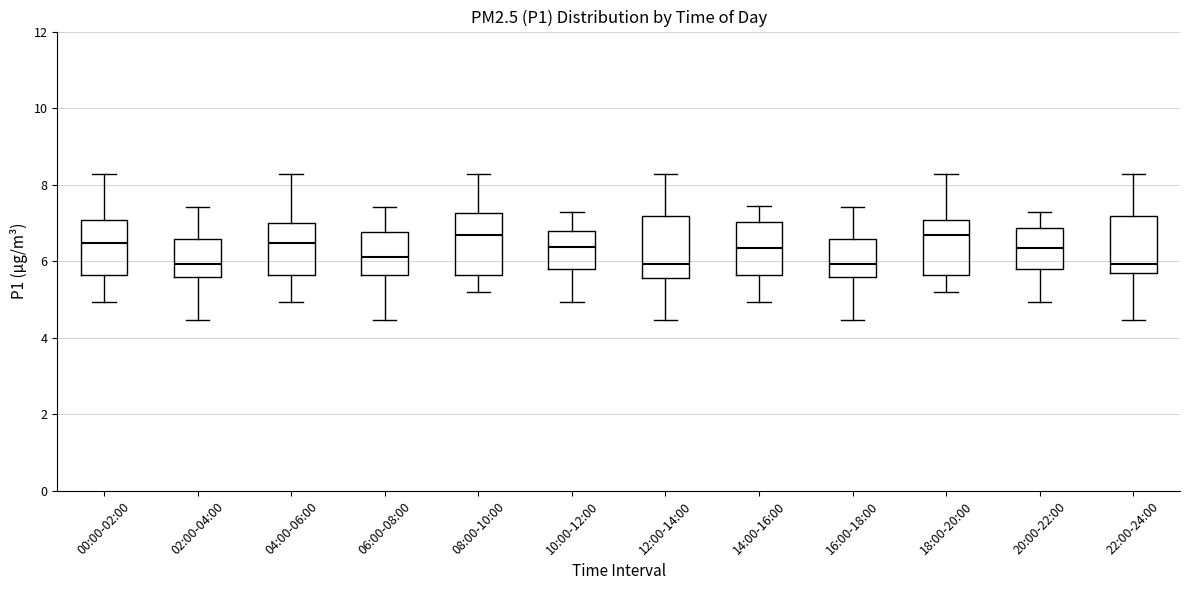

Where does the upper whisker of the box for 22:00-24:00 end on the y-axis? The values are not printed on the chart, so give them approximately, as read against the axis.

8.2